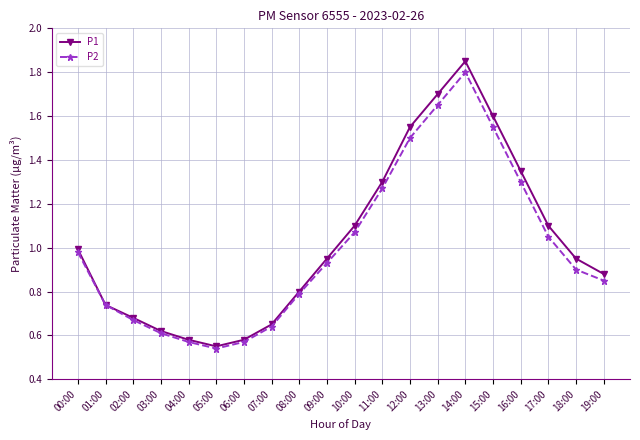

Is the value of P2 at 04:00 greater than the value of P1 at 16:00?

No